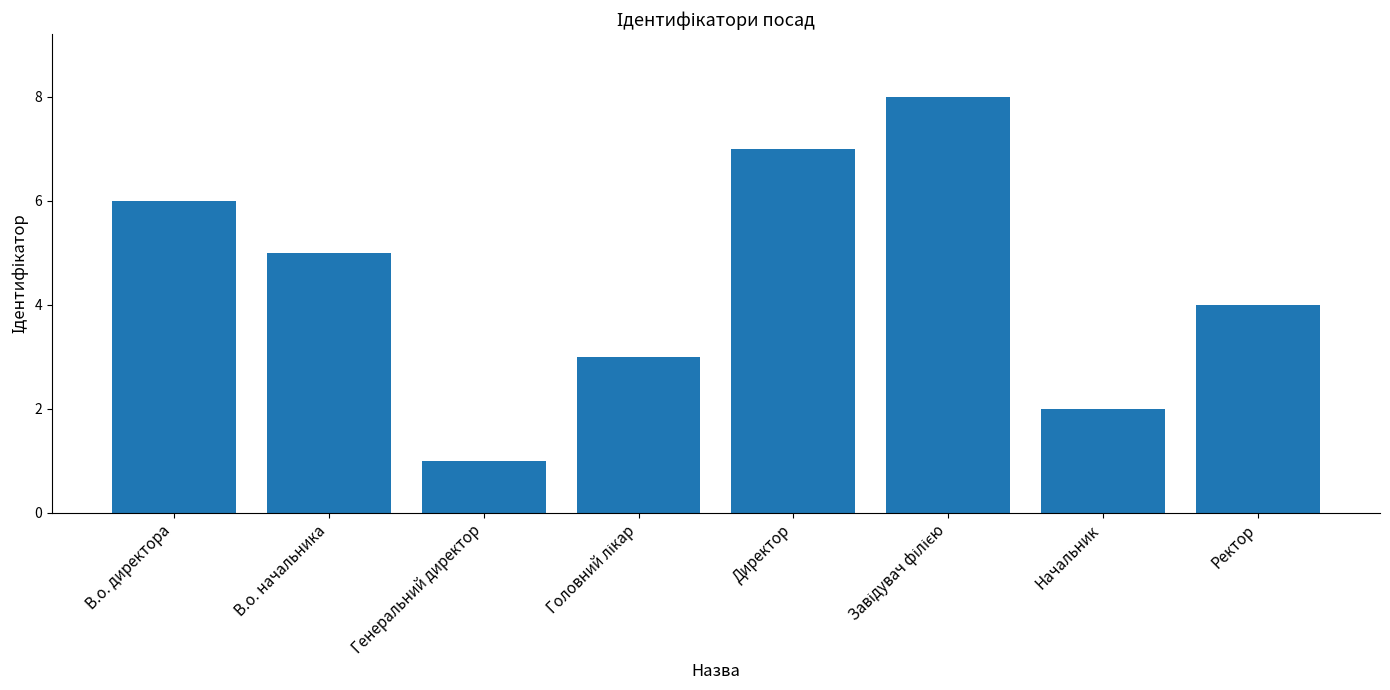

What is the sum of the values at Генеральний директор and В.о. директора?

7